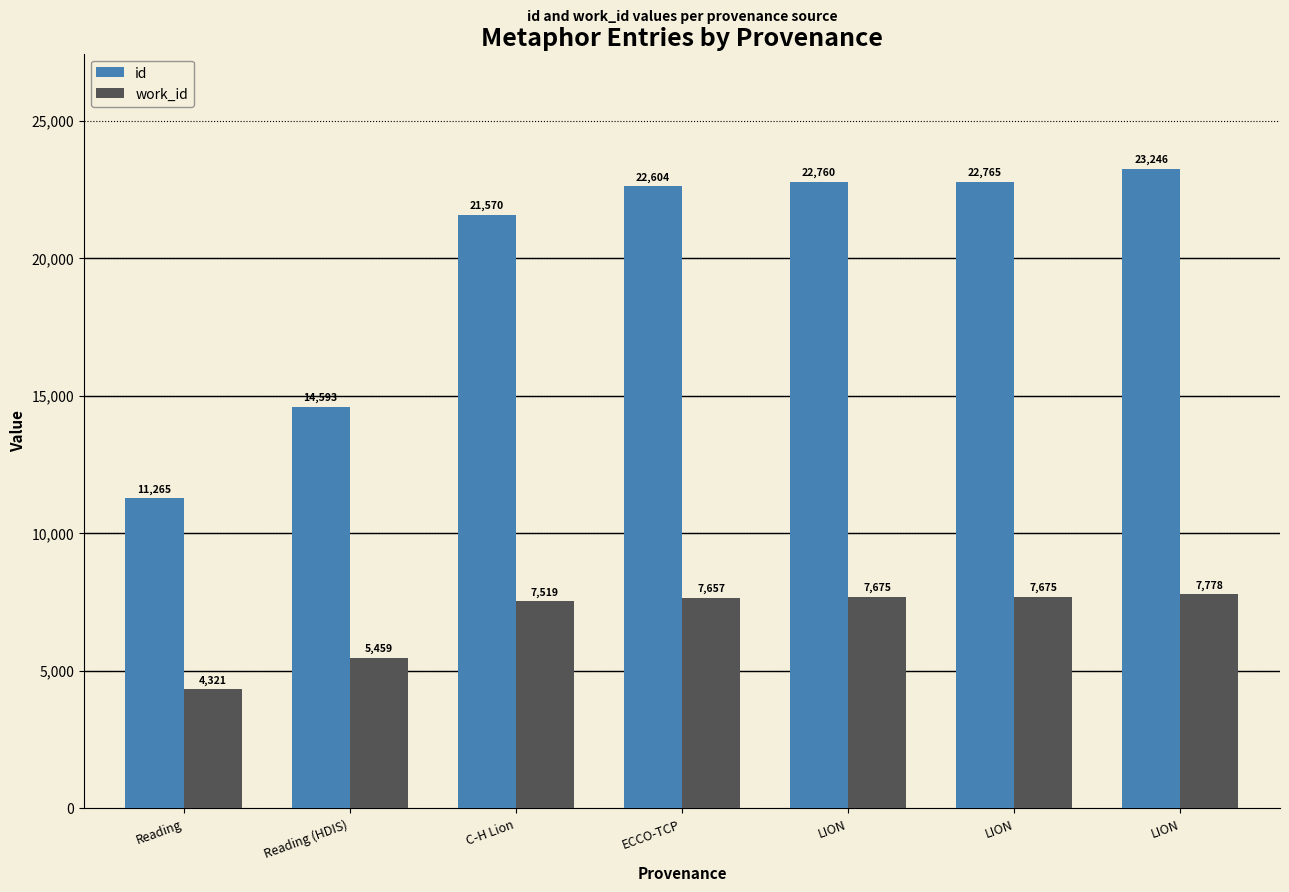

Which series has the largest total across all categories?

id